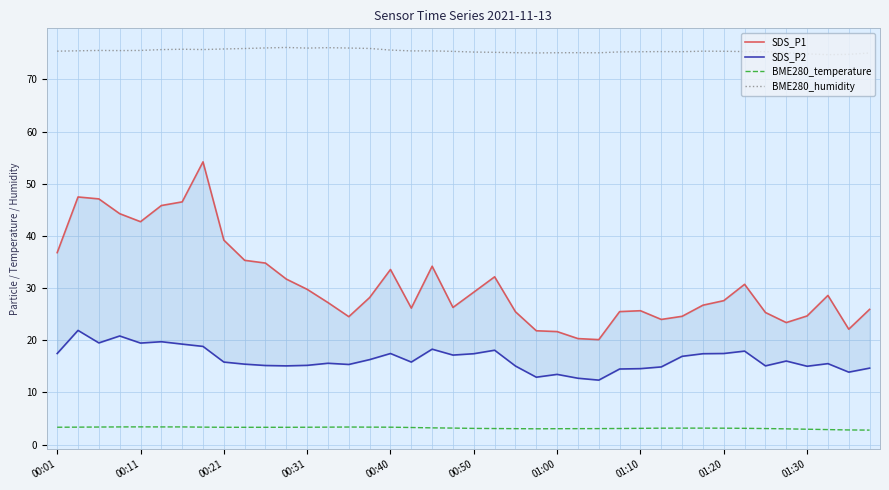

What is the value of the SDS_P2 point at the 10th from the left?

15.4